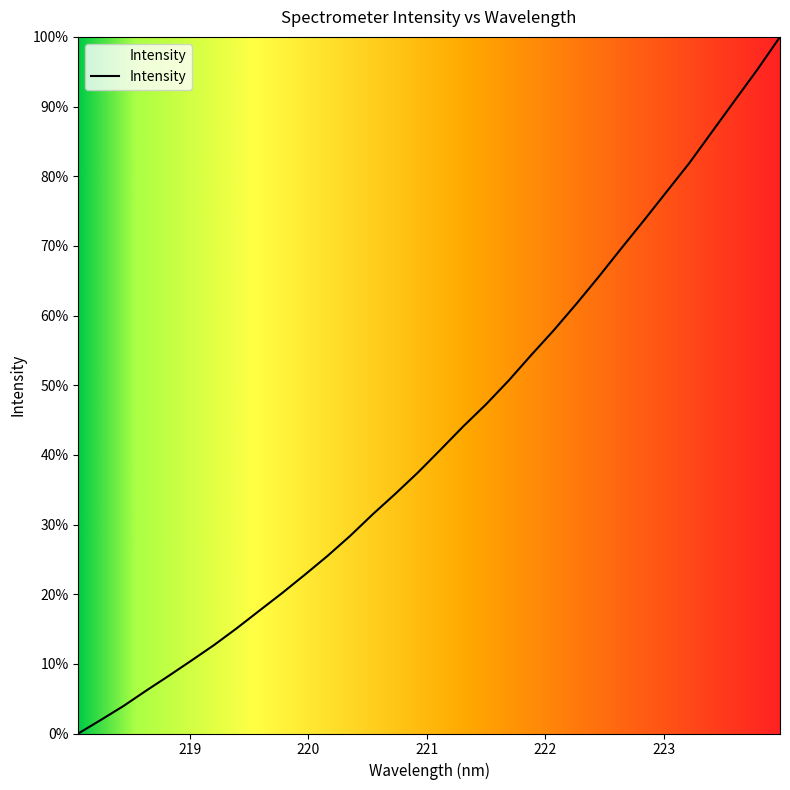

What is the difference between the maximum and minimum values?

100.0